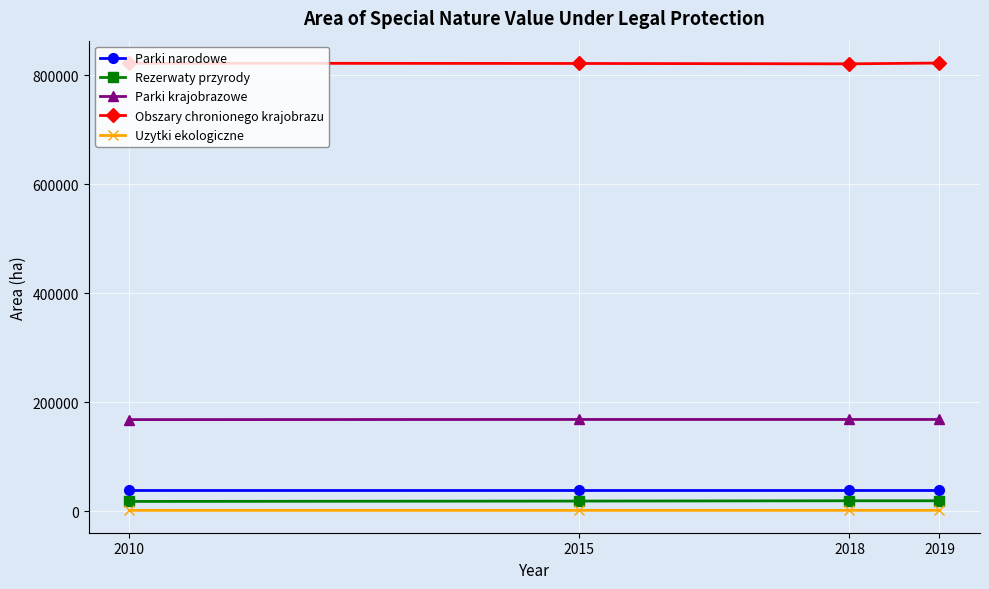

What is the lowest value of the Uzytki ekologiczne series?

1824